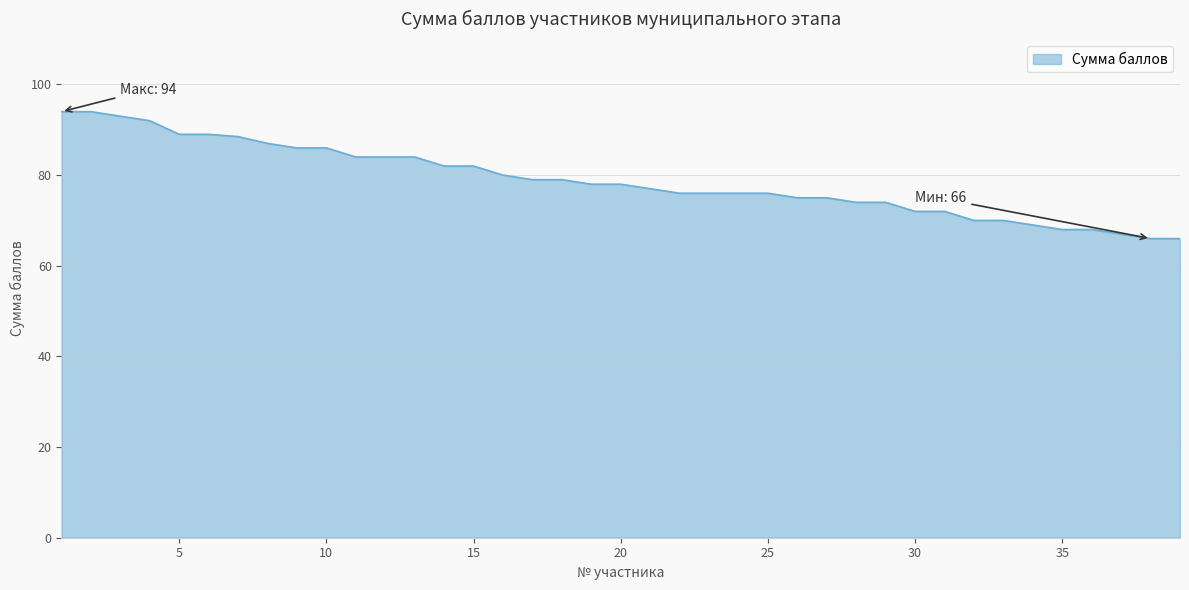

What is the minimum value shown in the chart?

66.0